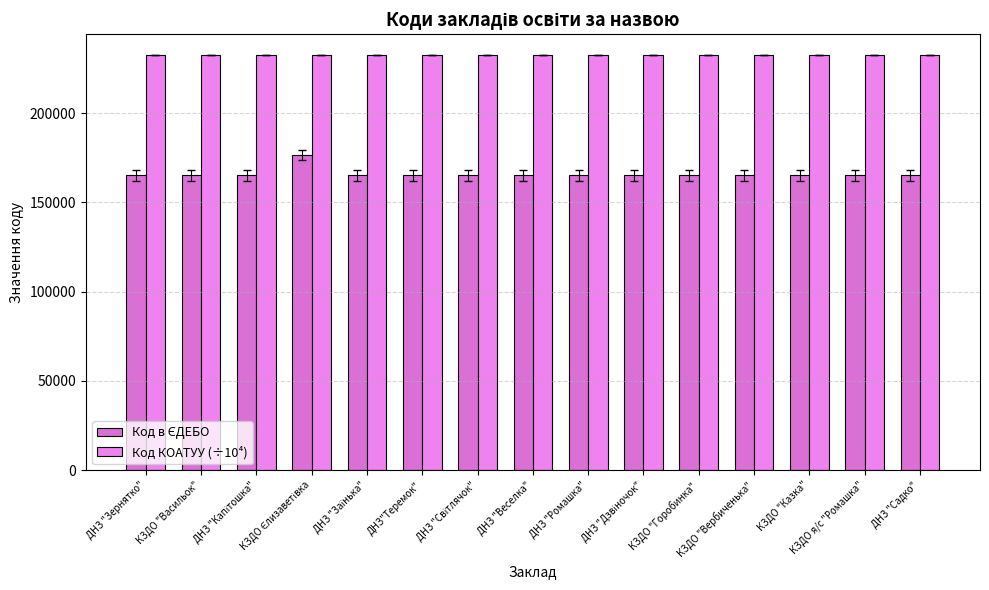

What position from the right is КЗДО Єлизаветівка?

12